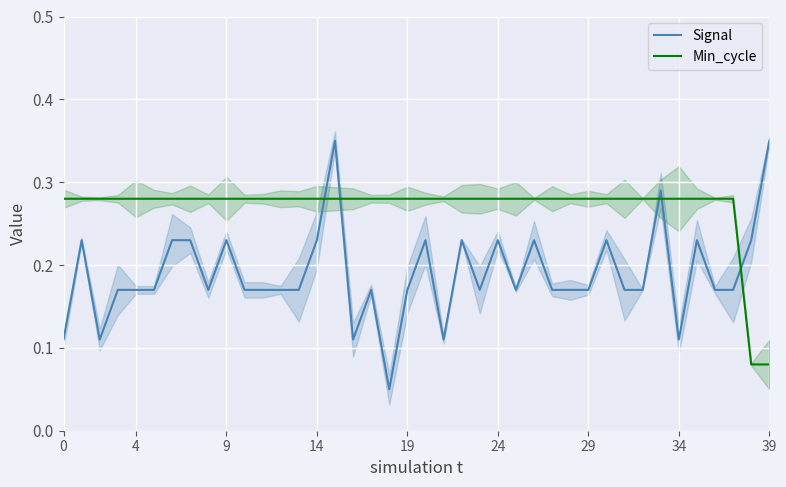

Where do Signal and Min_cycle first cross each other?

14 and 15